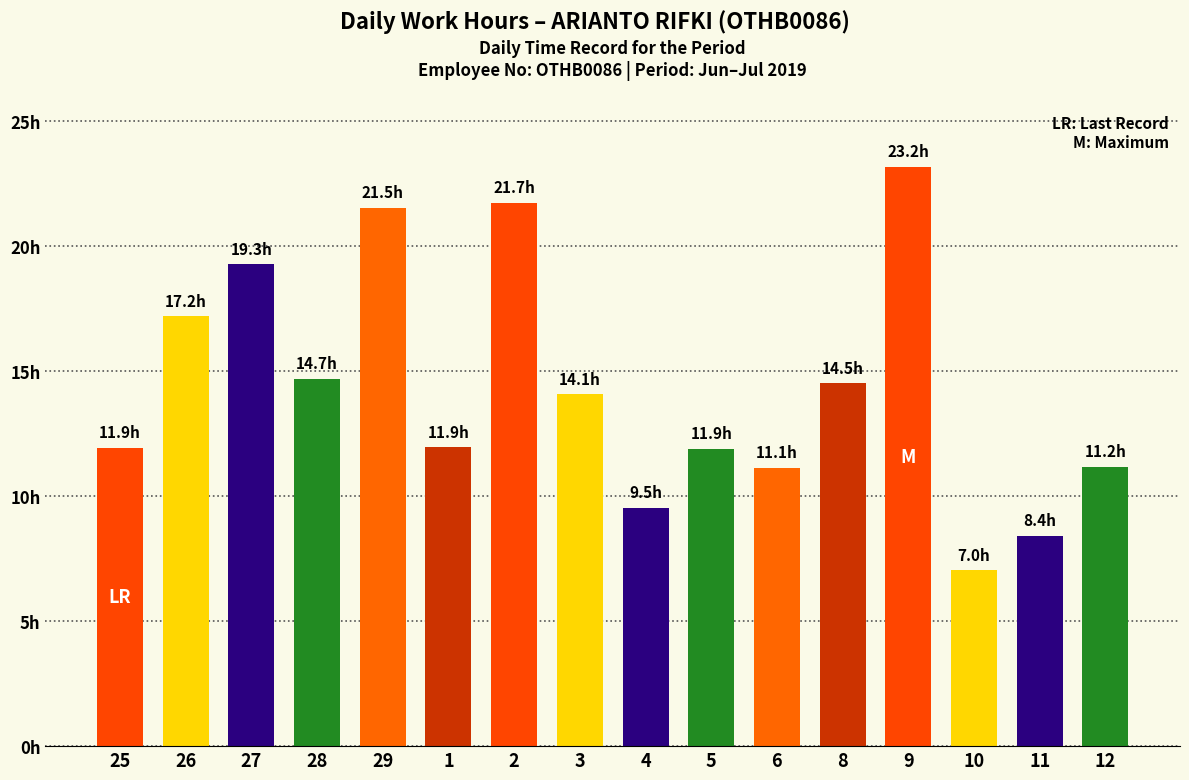

Which label corresponds to the largest value in the chart?

9